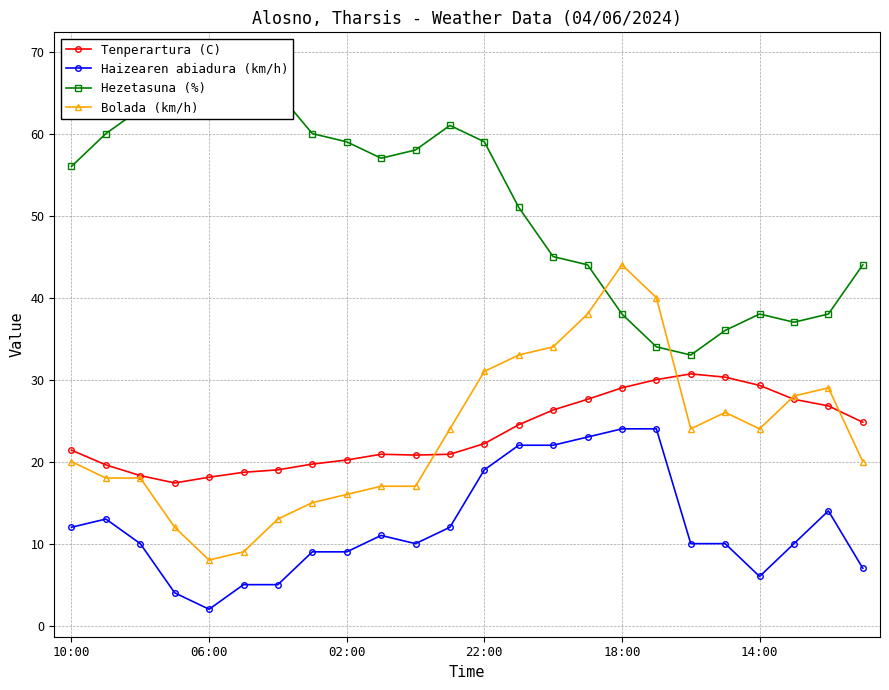

What is the value of the Haizearen abiadura (km/h) point at the 3rd from the left?

10.0